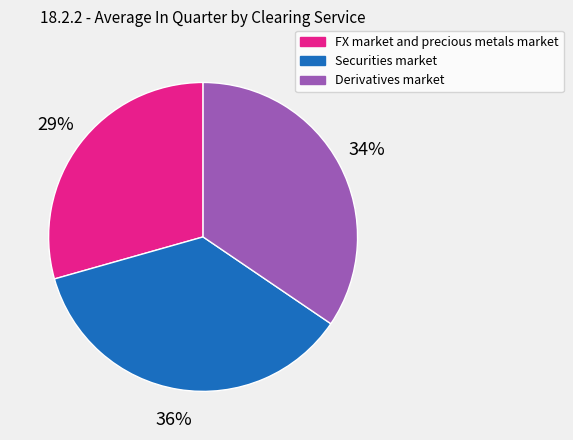

Combined, do FX market and precious metals market and Securities market account for over 50%?

Yes